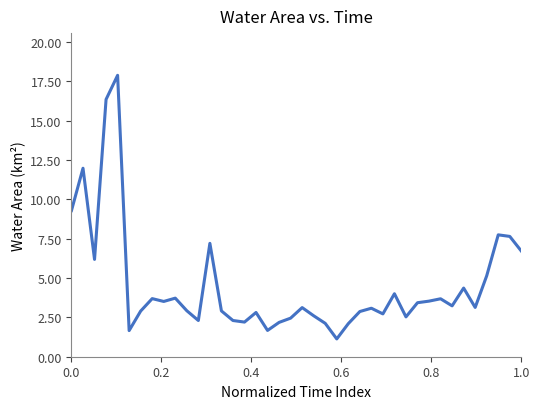

What is the greatest value displayed?

17.9